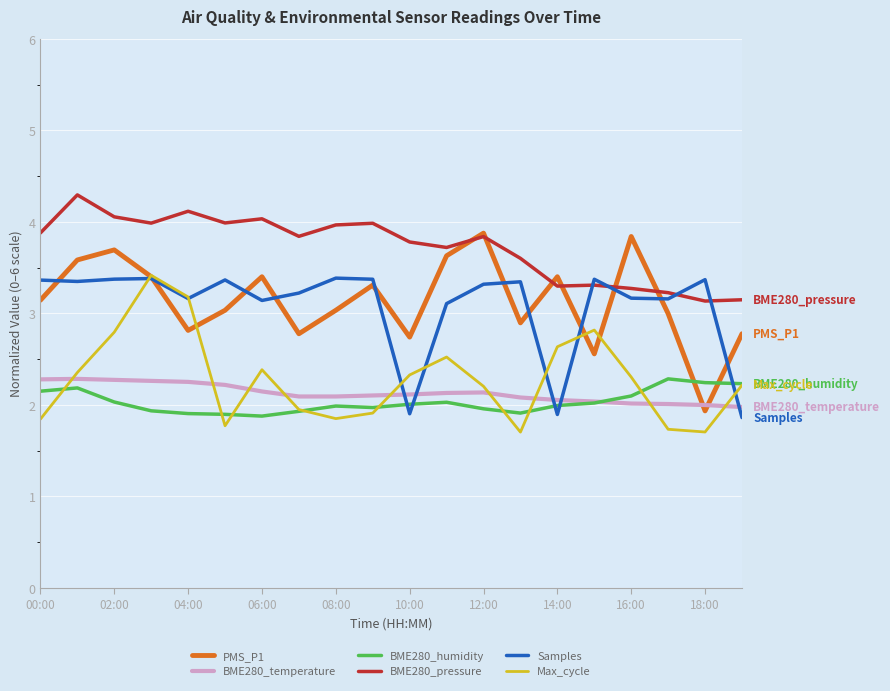

True or false: BME280_pressure and BME280_humidity cross at least once.

False